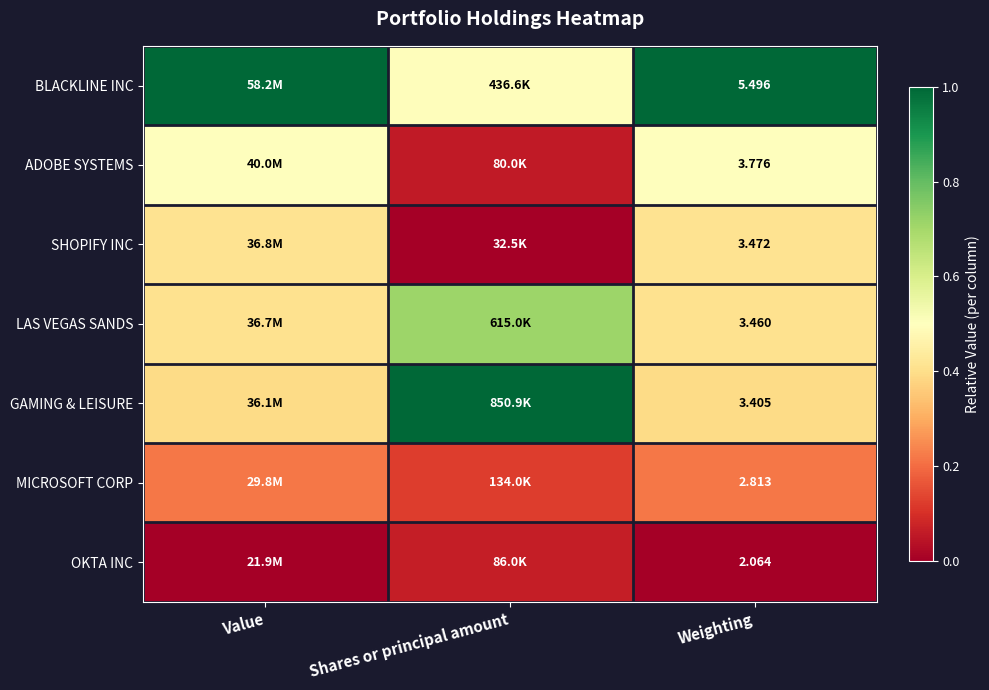

At Value, list the series in order from largest to smallest.

BLACKLINE INC, ADOBE SYSTEMS, SHOPIFY INC, LAS VEGAS SANDS, GAMING & LEISURE, MICROSOFT CORP, OKTA INC